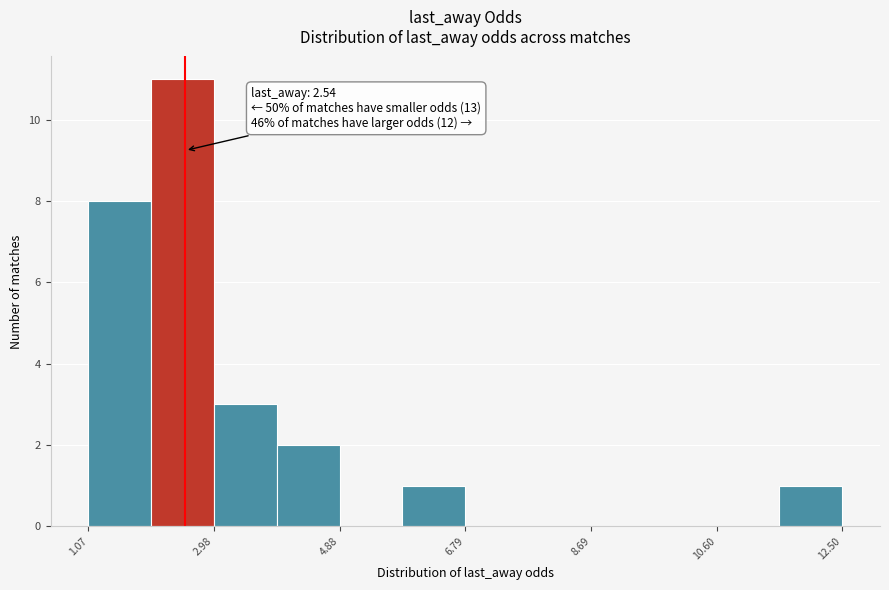

Over which range of the x-axis is the bar tallest?

2.0 to 3.0